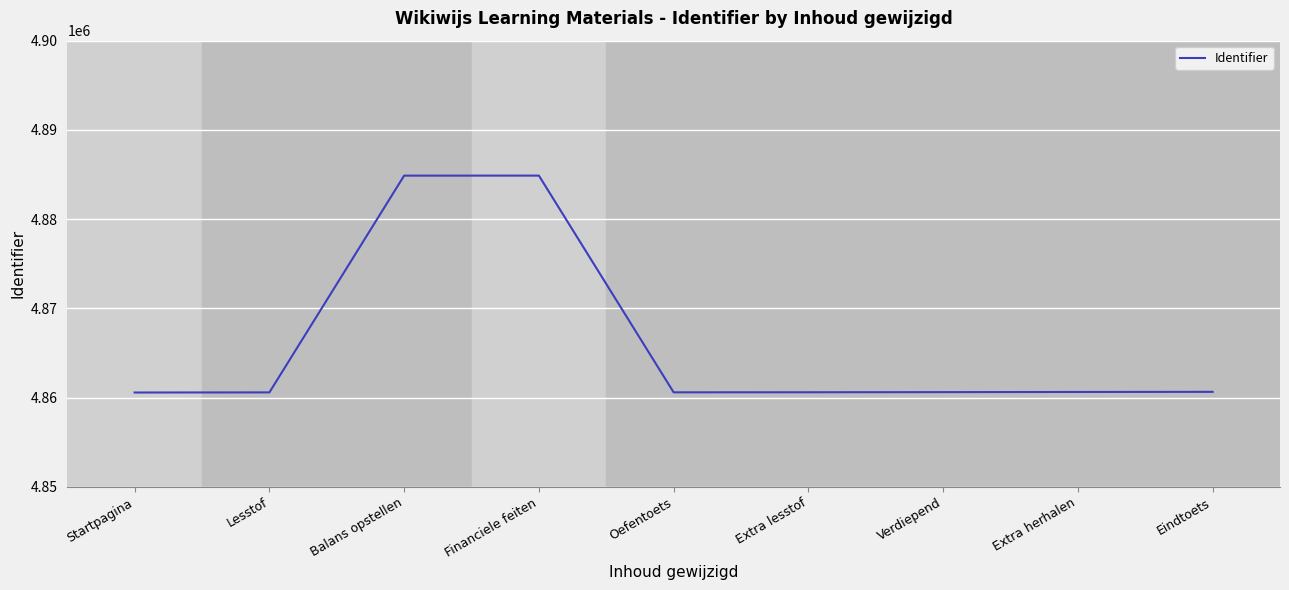

What is the difference between the maximum and minimum values?

24307